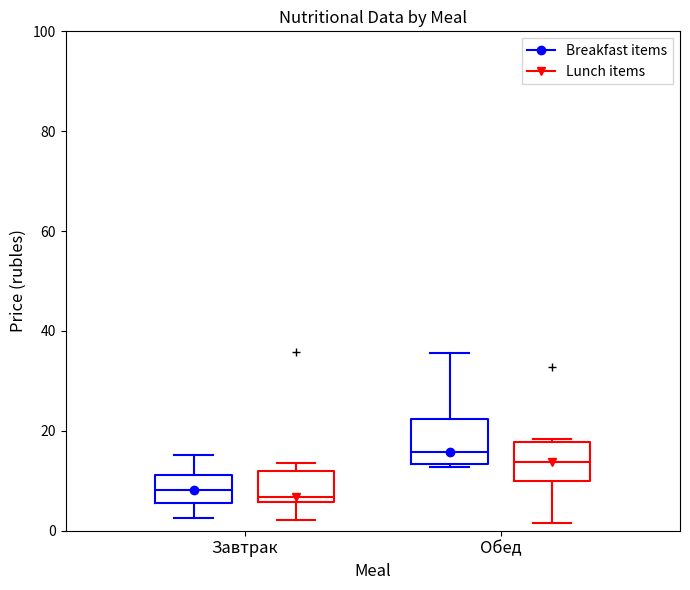

Reading left to right, read every box against the y-axis: the position of its median line, the range the box covers, and the ends of its whiskers. The values are not printed on the chart, so give them approximately, as read against the axis.

Завтрак (Breakfast items): median 8, box 6 to 12, whiskers 2 to 16
Завтрак (Lunch items): median 6 (just above the box's lower edge), box 6 to 12, whiskers 2 to 14
Обед (Breakfast items): median 16, box 14 to 22, whiskers 12 to 36
Обед (Lunch items): median 14, box 10 to 18, whiskers 2 to 18 (just above the box's upper edge)